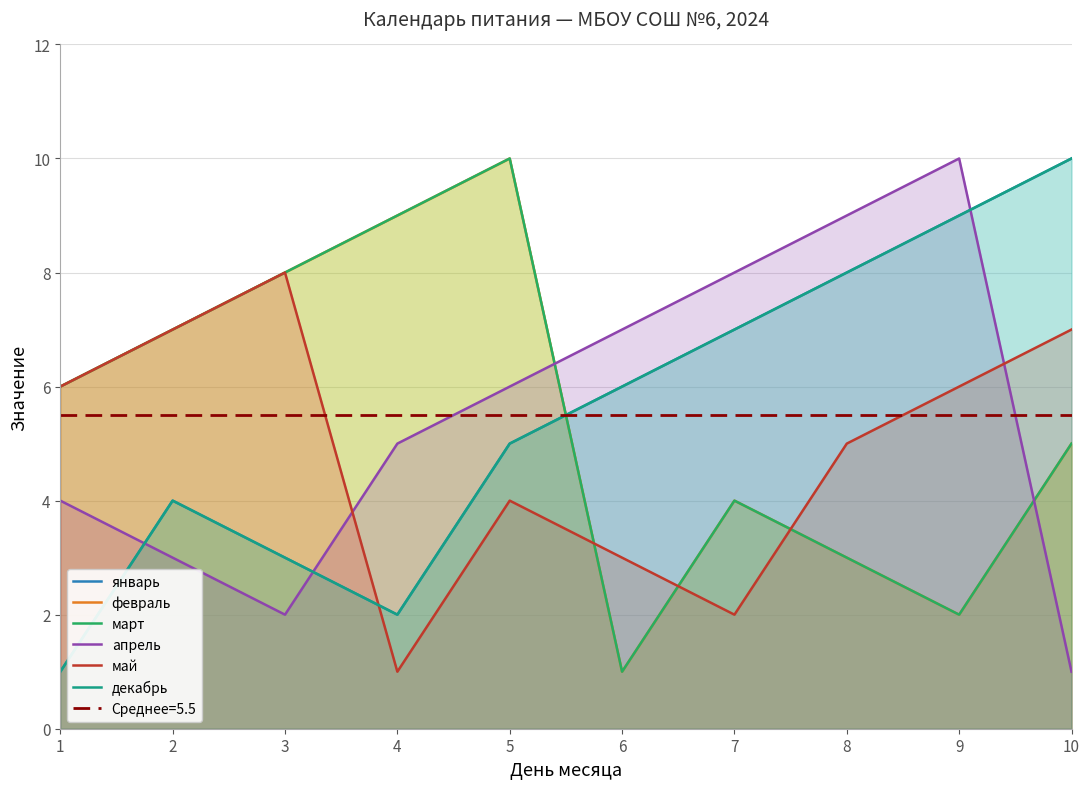

At which category does the chart reach its peak across all series?

10